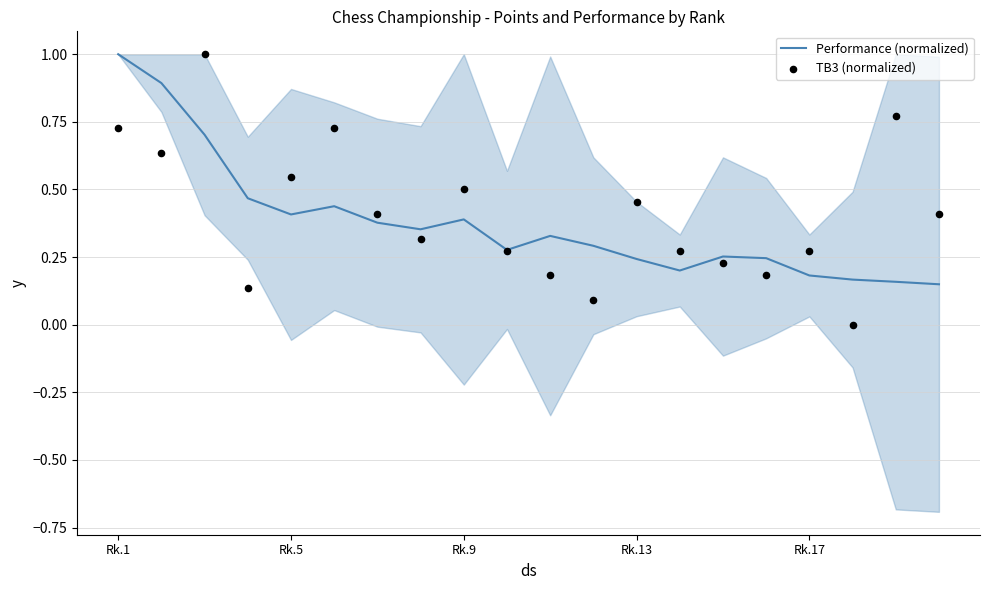

Which series contains the lowest Y value?

TB3 (normalized)